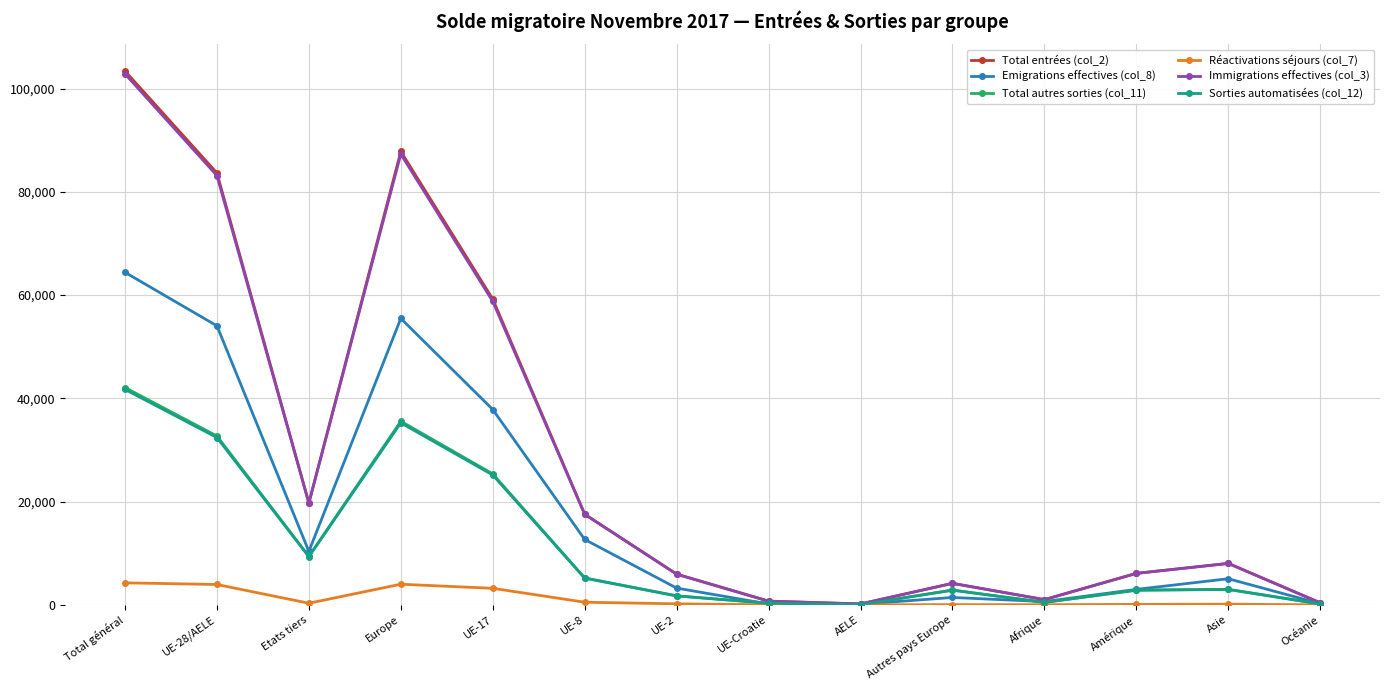

True or false: Total autres sorties (col_11) has a value of 15748 at Total général.

False